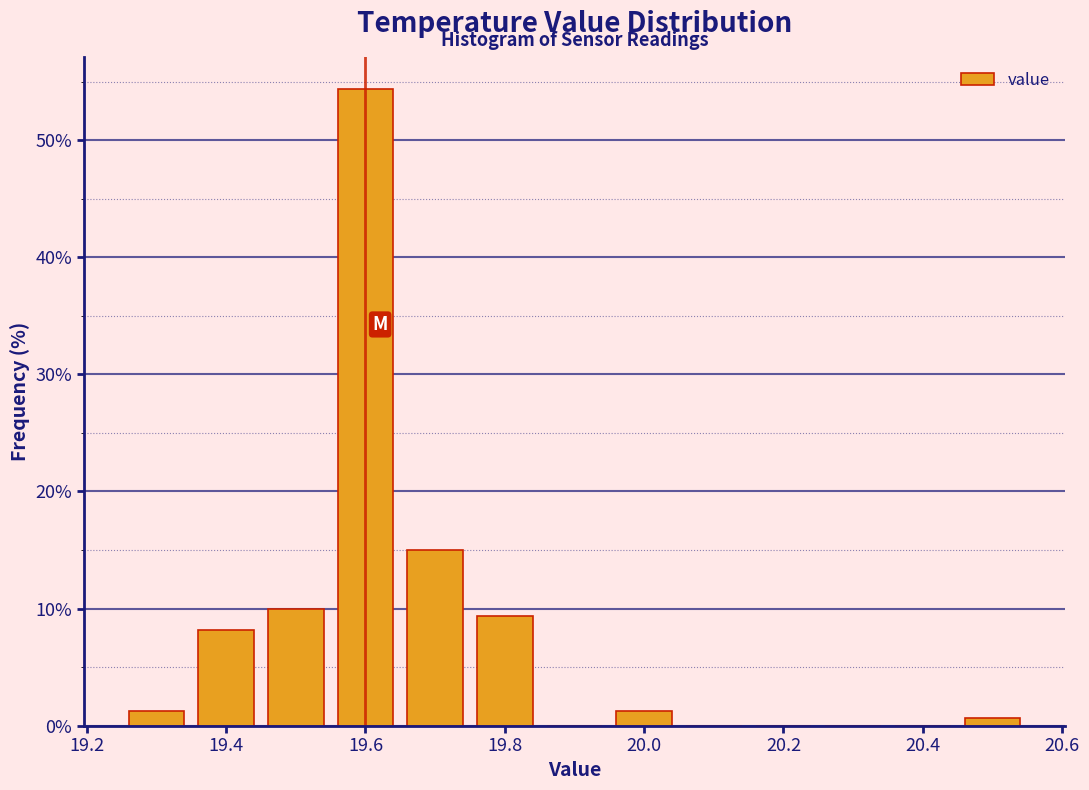

Reading left to right, transcribe this chart: for each bar, give the range it covers on the x-axis and its height. Neither the bar edges nor the heights are printed on the chart, so give them approximately, as read against the axes.

19.25 to 19.35: 1
19.35 to 19.45: 8
19.45 to 19.55: 10
19.55 to 19.65: 54
19.65 to 19.75: 15
19.75 to 19.85: 9
19.85 to 19.95: 0
19.95 to 20.05: 1
20.05 to 20.15: 0
20.15 to 20.25: 0
20.25 to 20.35: 0
20.35 to 20.45: 0
20.45 to 20.55: under 1